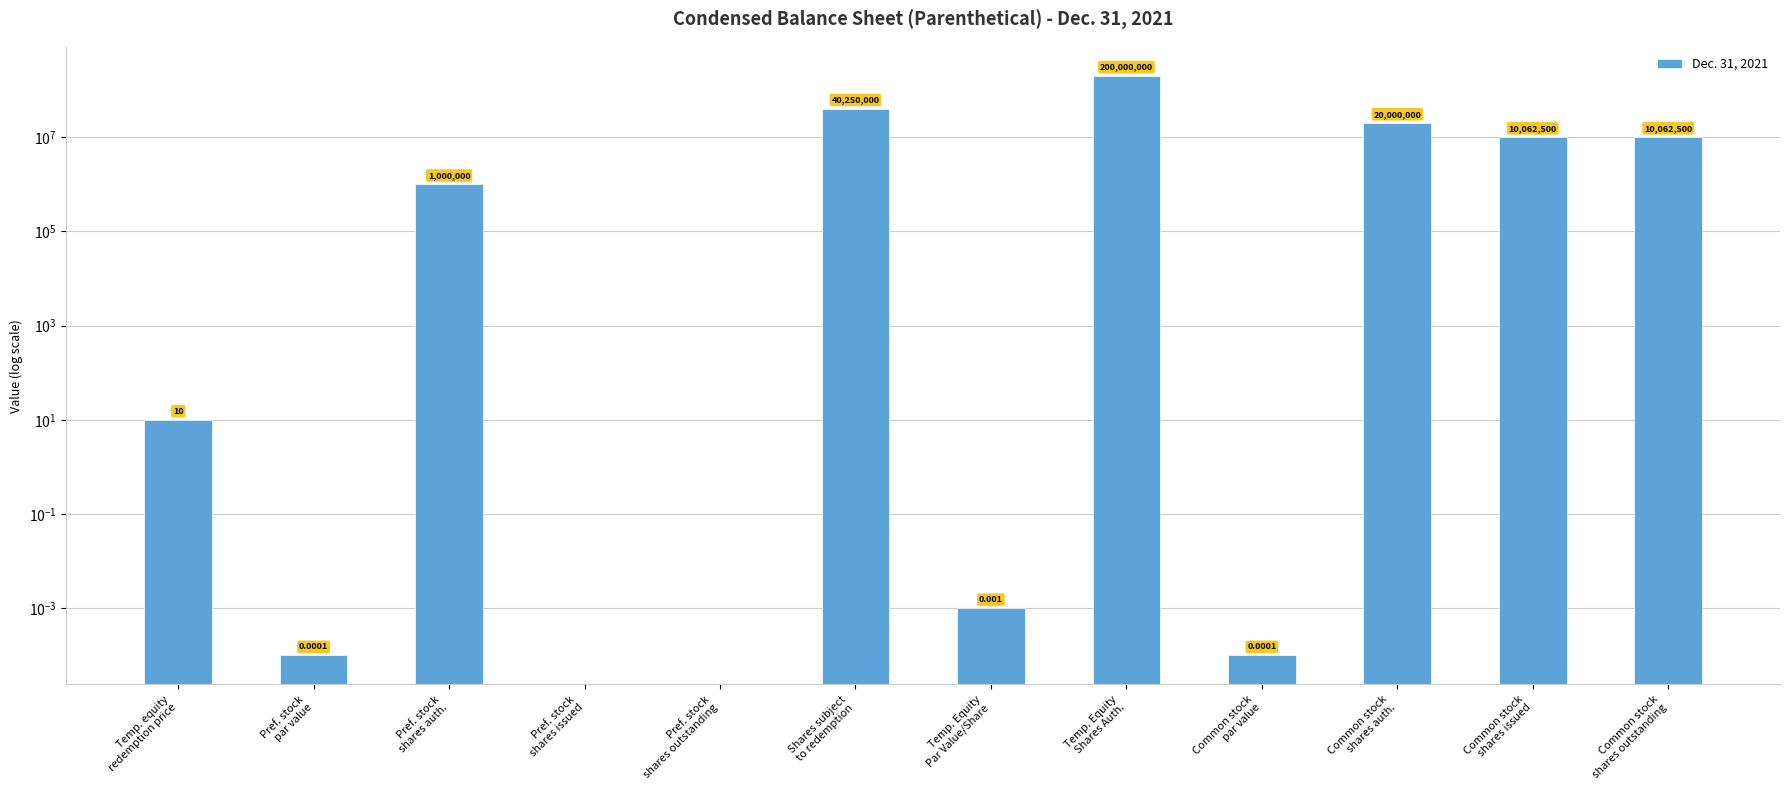

The value at Pref. stock
shares auth. is 1000000.0. True or false?

True